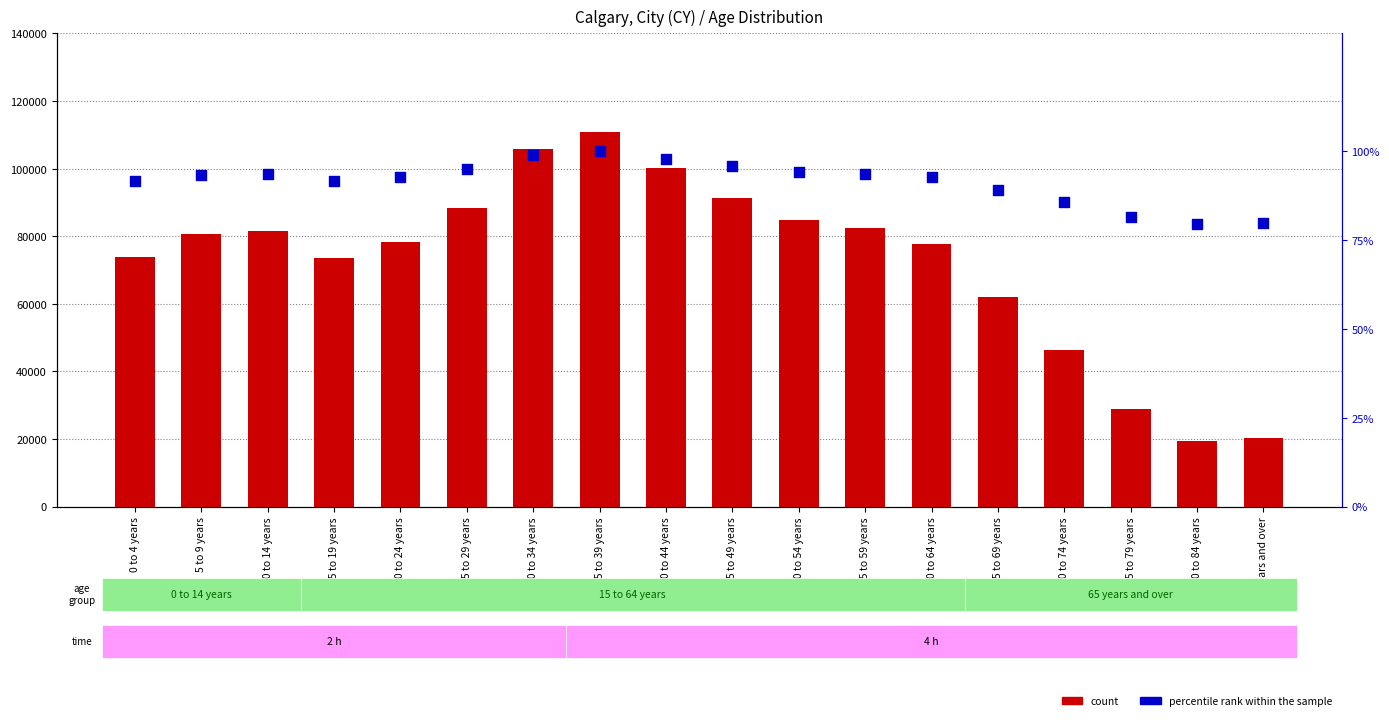

Which series reaches the minimum Y coordinate?

percentile rank within the sample